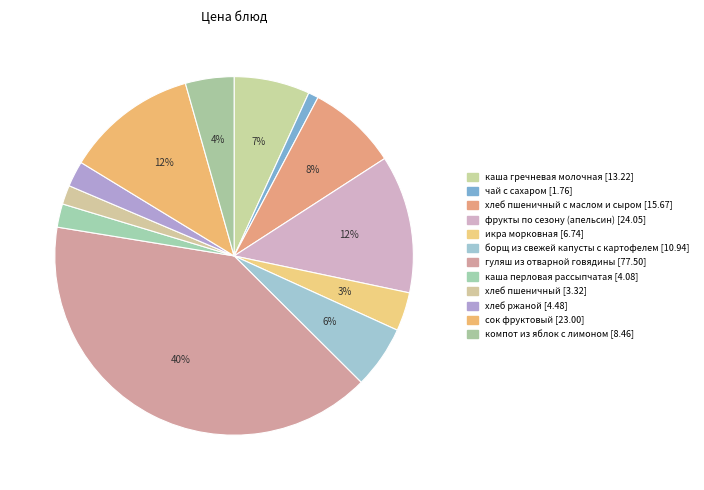

Count the number of slices in the pie.

12